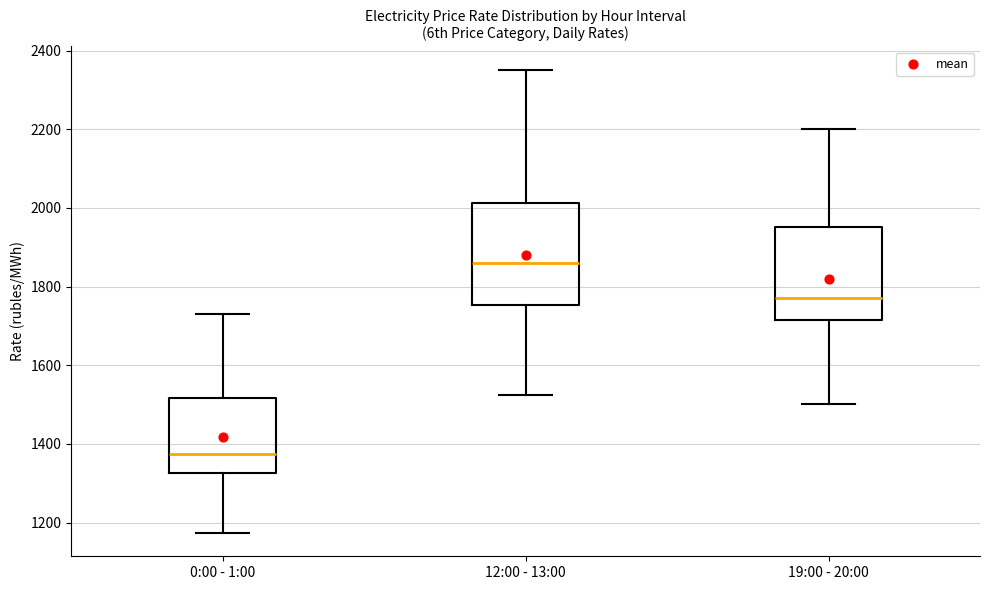

Which box has the lowest median line?

0:00 - 1:00